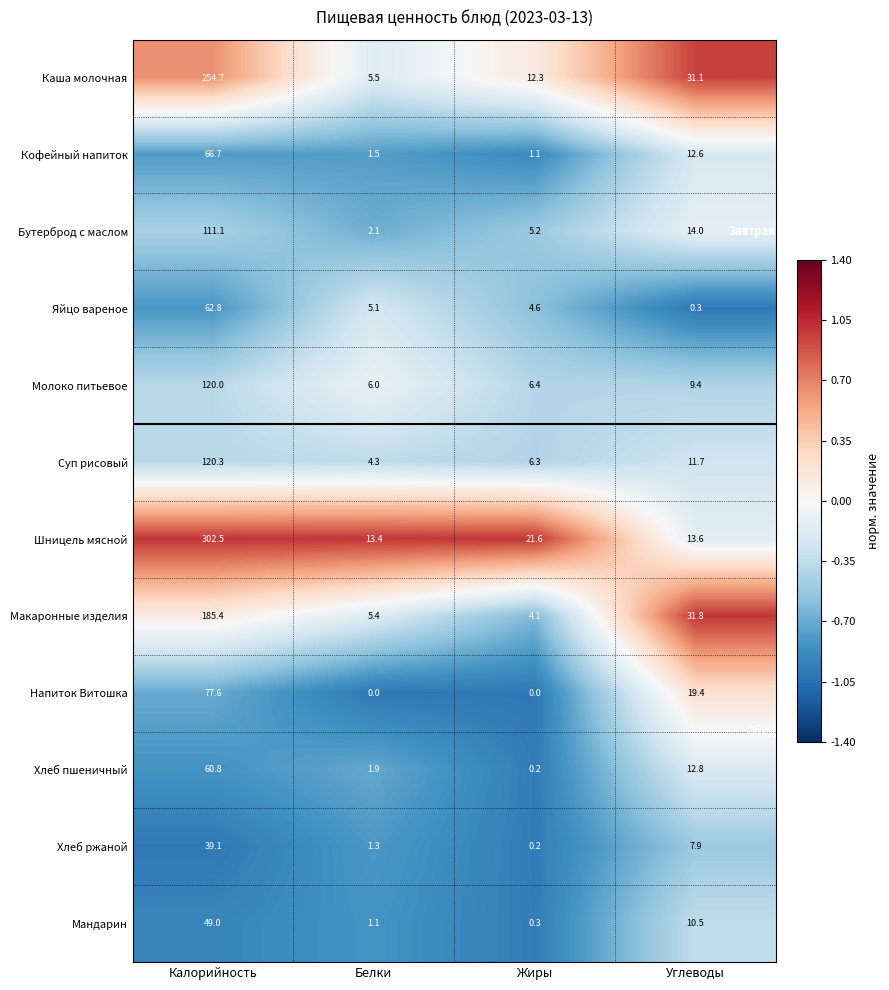

Is it true that Хлеб ржаной equals 13.6 at Углеводы?

False